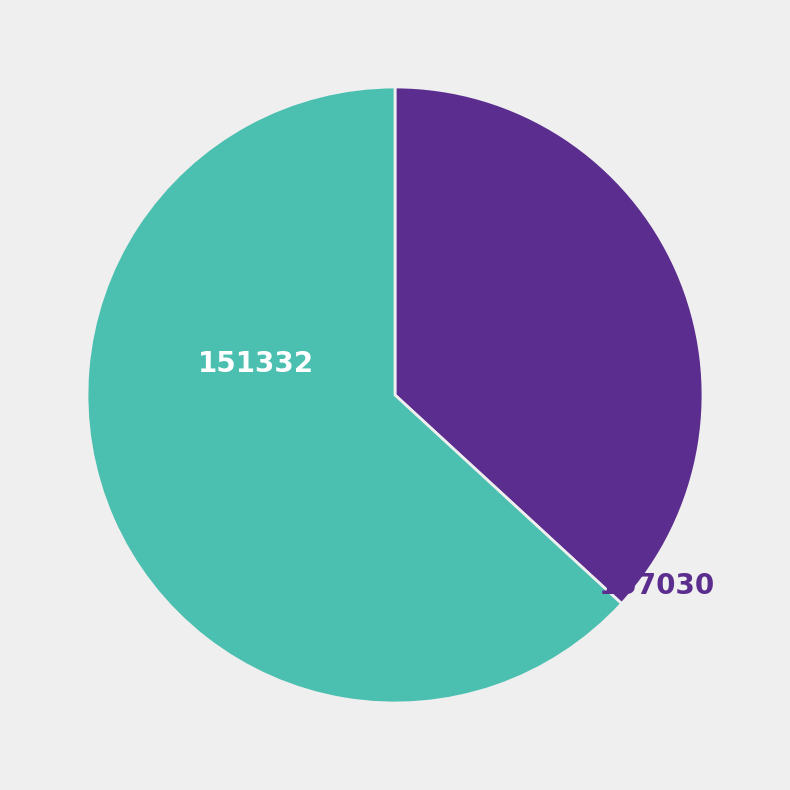

Count the number of slices in the pie.

2